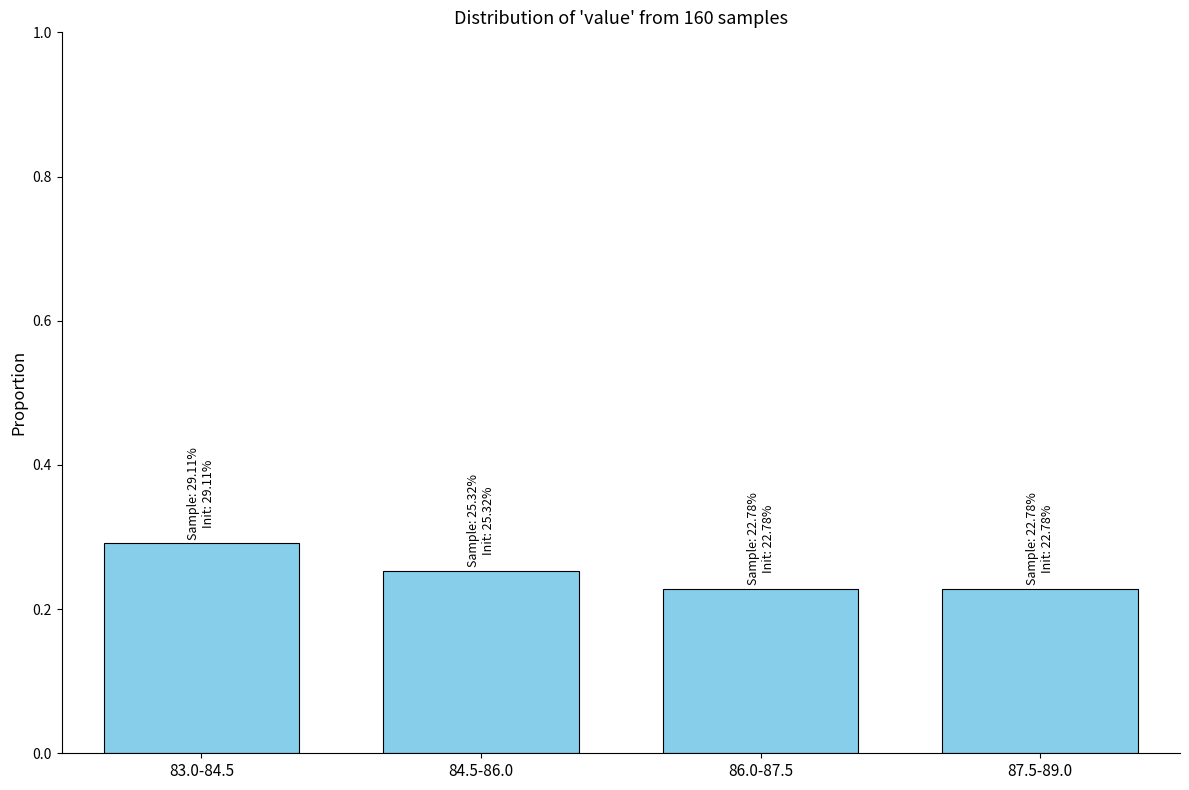

What is the label of the 2nd bar from the left?

84.5-86.0